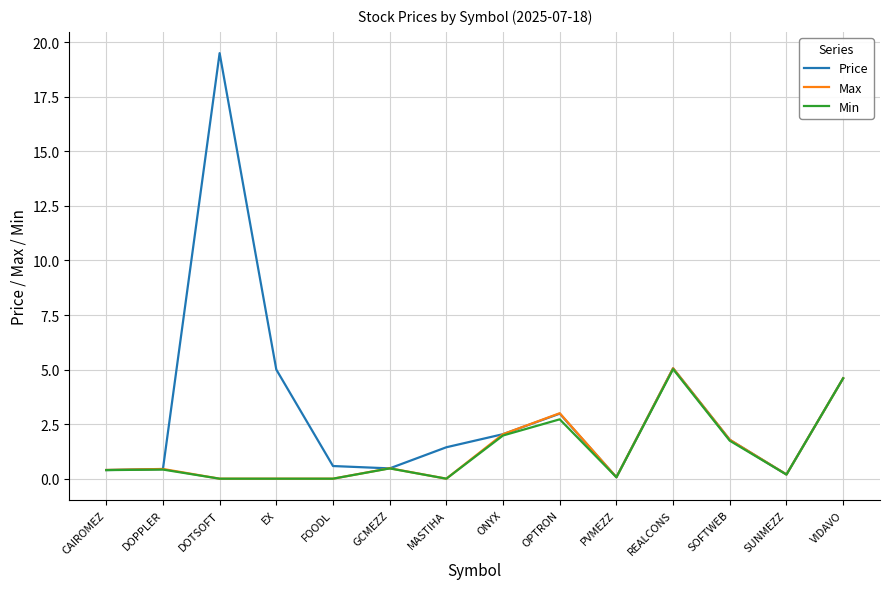

True or false: Price has more than 2 interior local peaks.

True